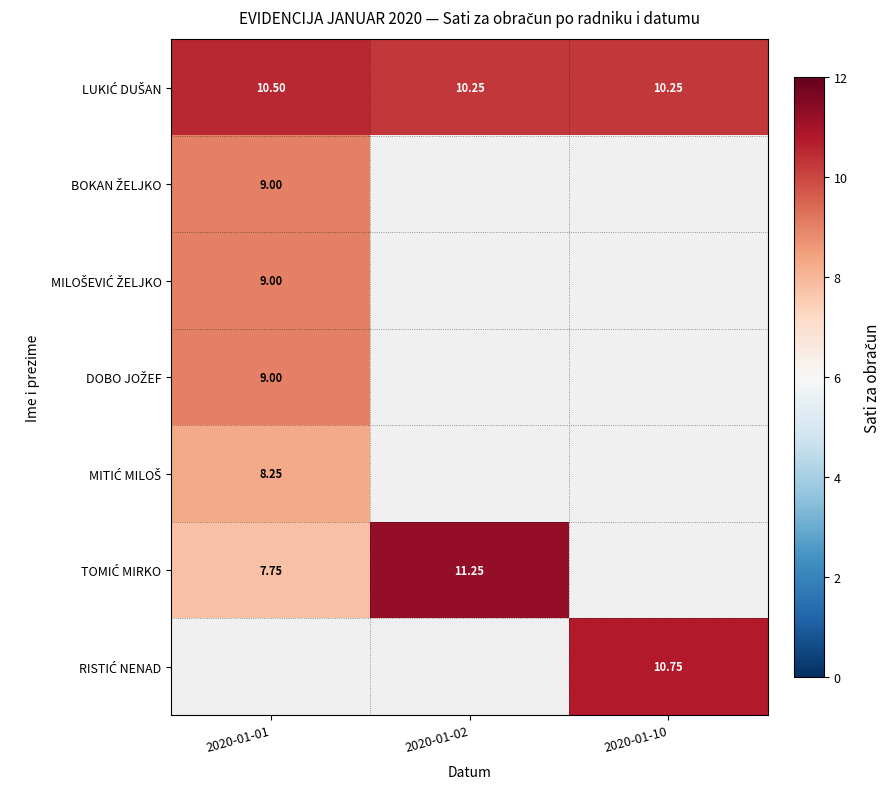

The LUKIĆ DUŠAN series shows 10.2 at 2020-01-02. True or false?

True